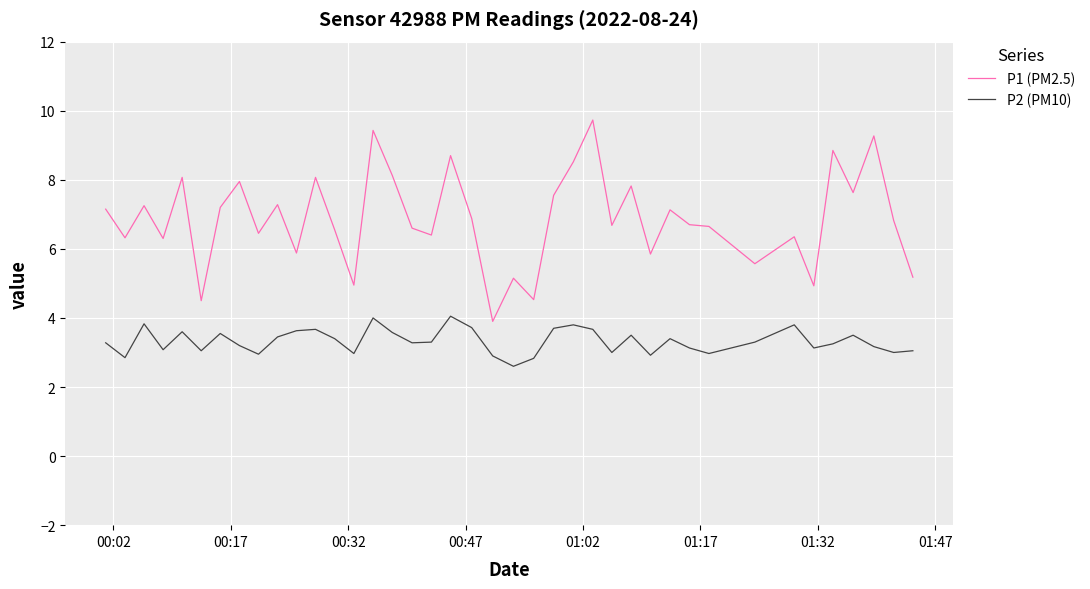

Which series has the largest total across all categories?

P1 (PM2.5)